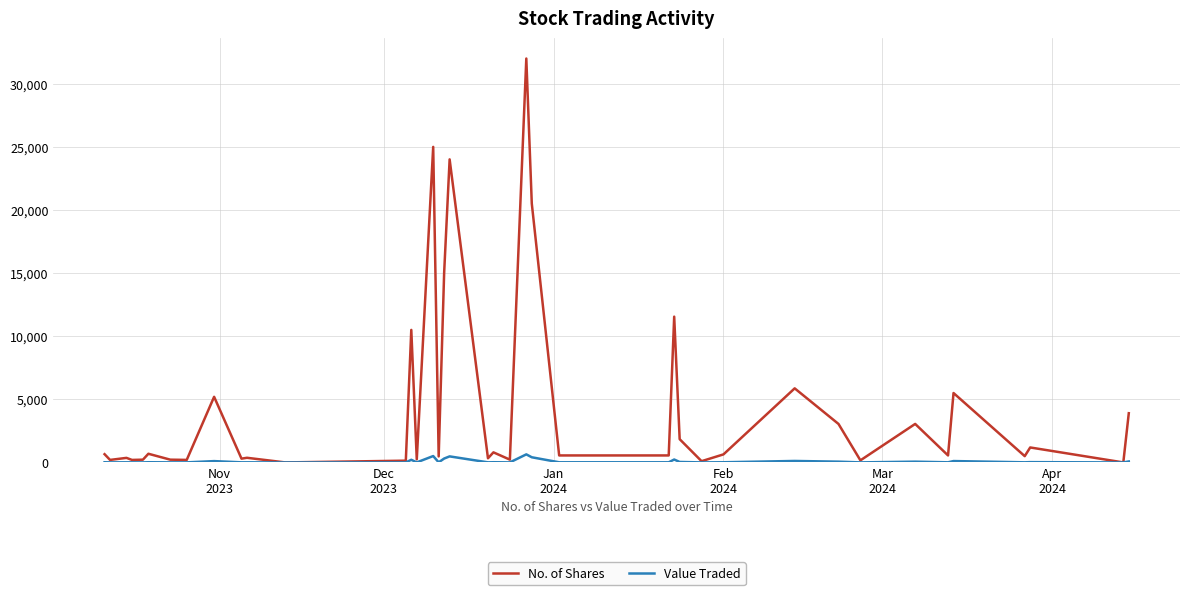

Which series has the widest spread of values?

No. of Shares